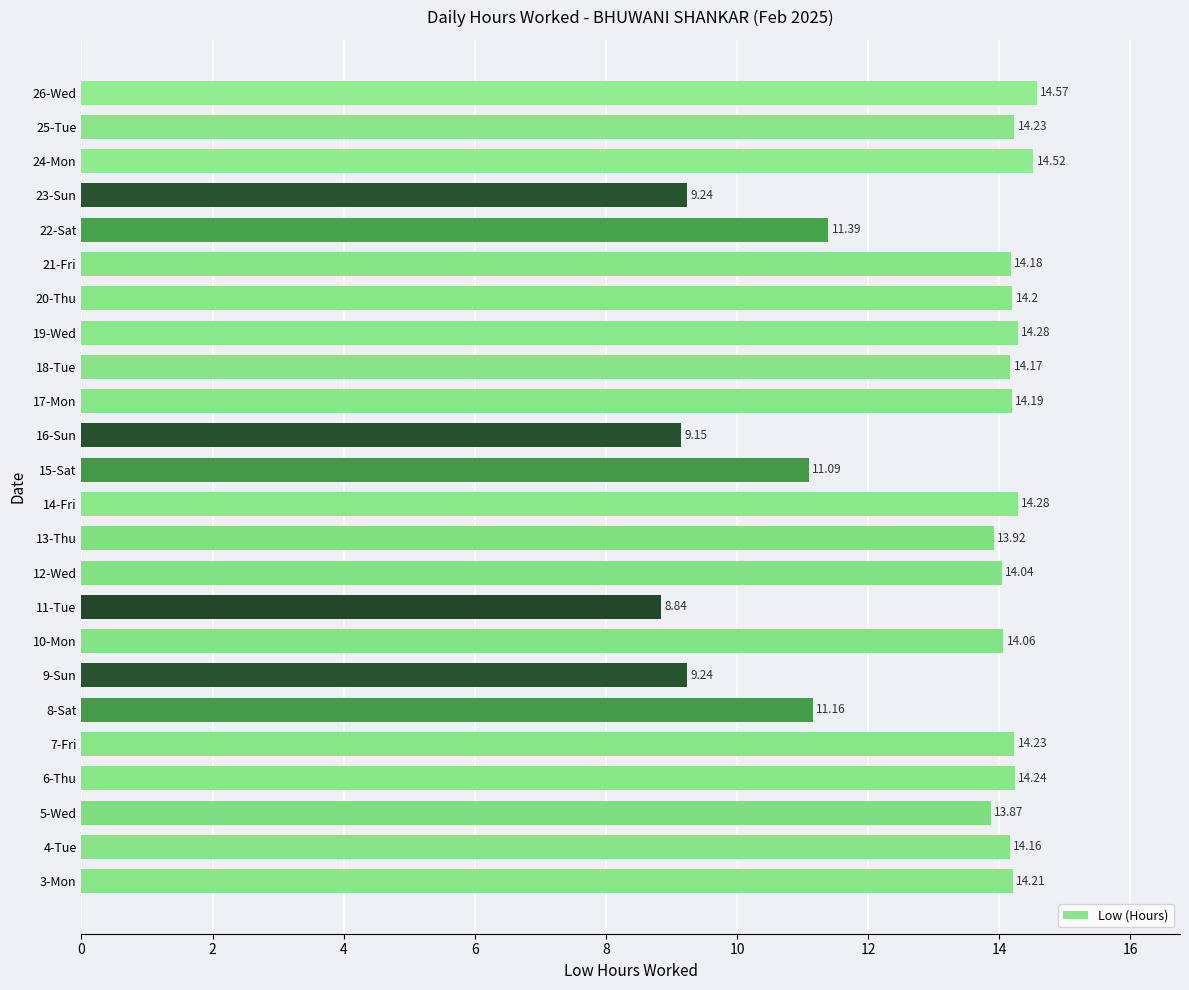

Does the chart contain stacked bars?

No